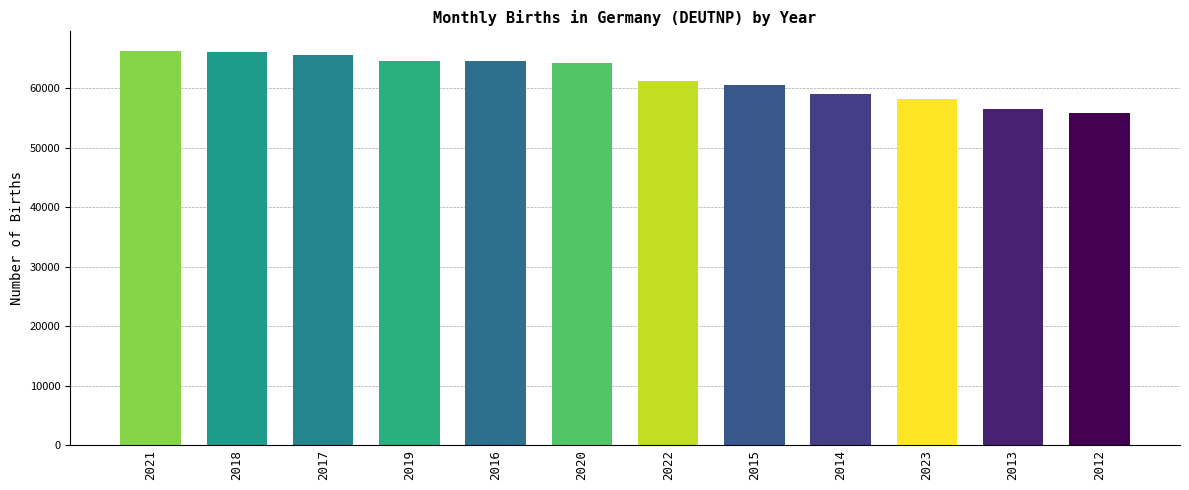

Read the value at 2021.

66270.5